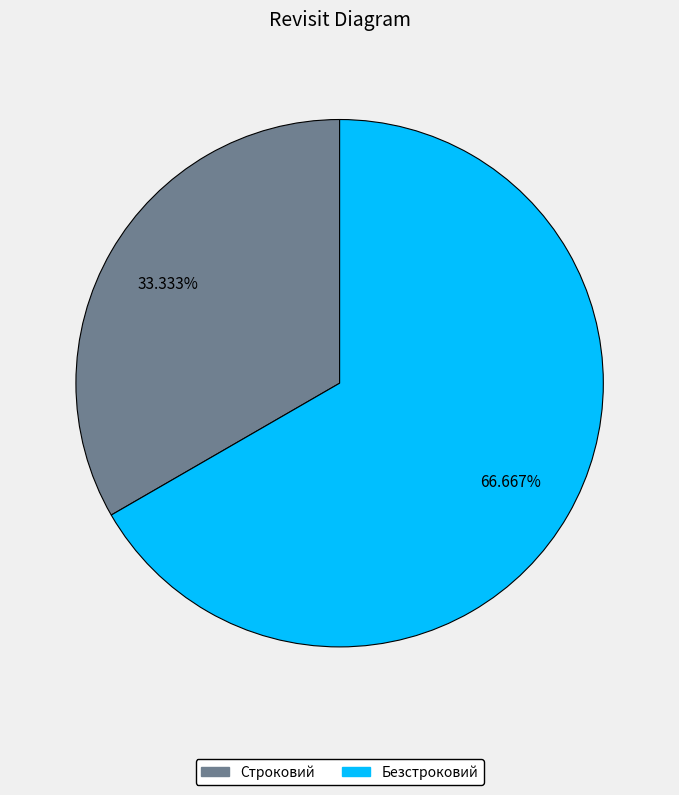

What is the majority slice?

Безстроковий